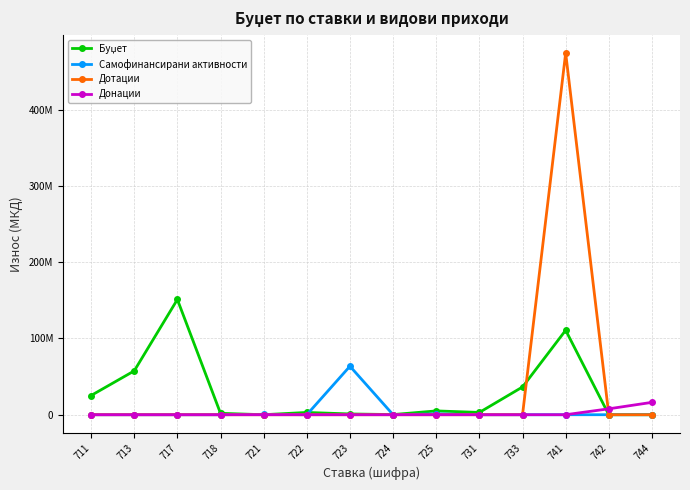

Is this an area chart (filled region under the line)?

No